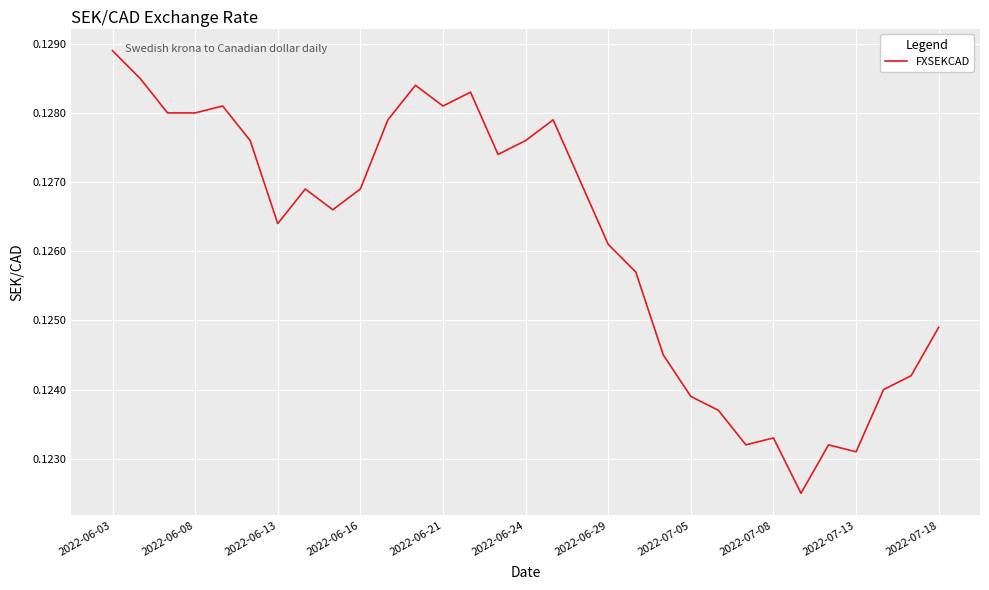

Which category has the highest value across all series?

2022-06-03